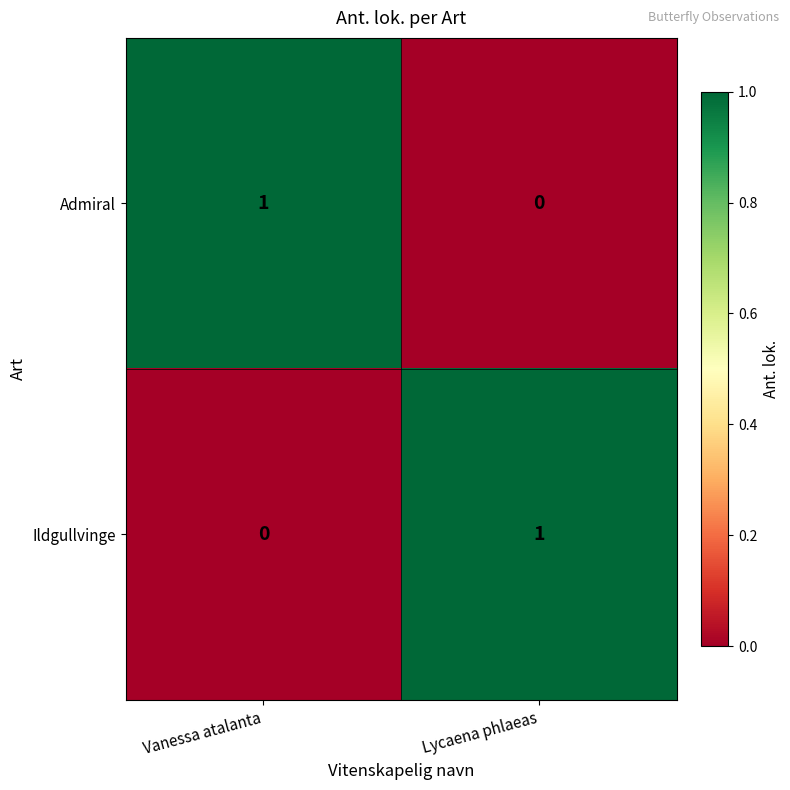

Reading left to right, list all the values displayed in this chart.

Admiral: Vanessa atalanta=1	Lycaena phlaeas=0
Ildgullvinge: Vanessa atalanta=0	Lycaena phlaeas=1